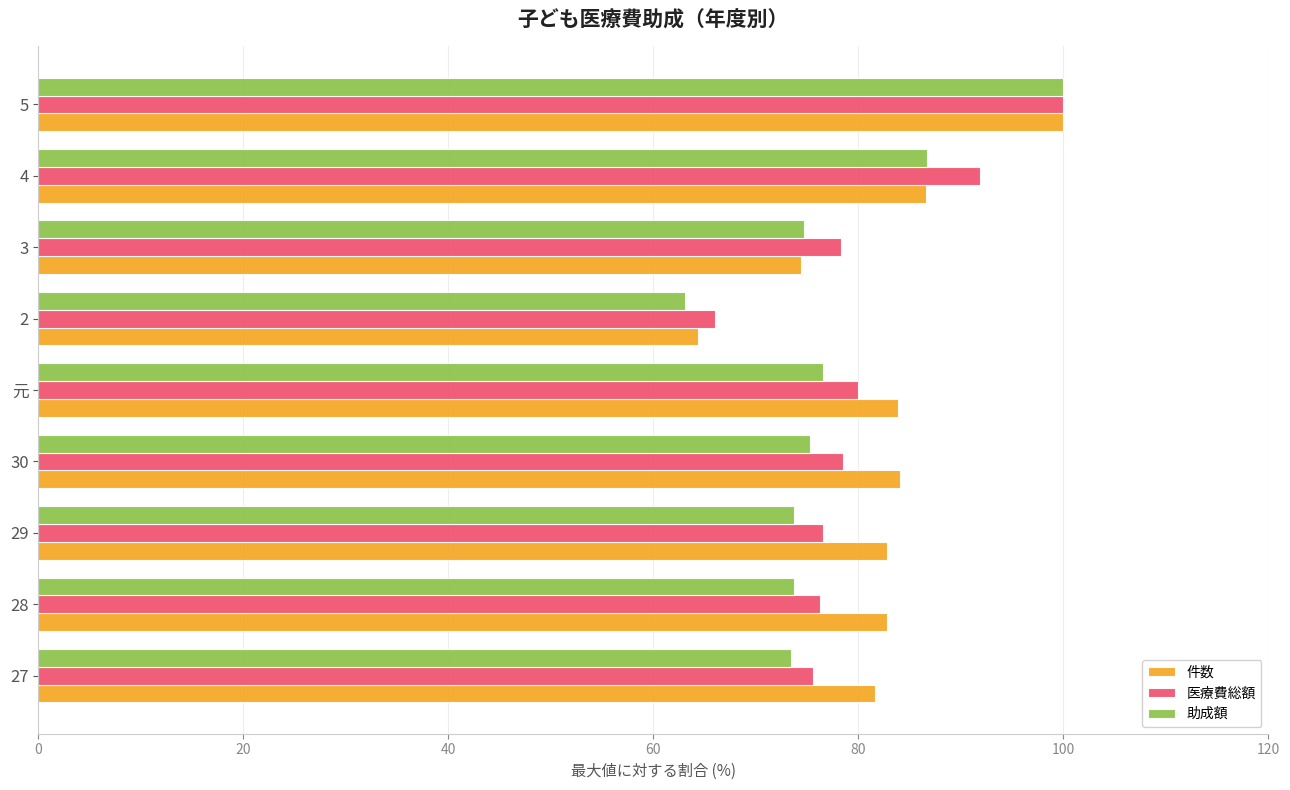

The value of 助成額 at 2 is 86.1. True or false?

False